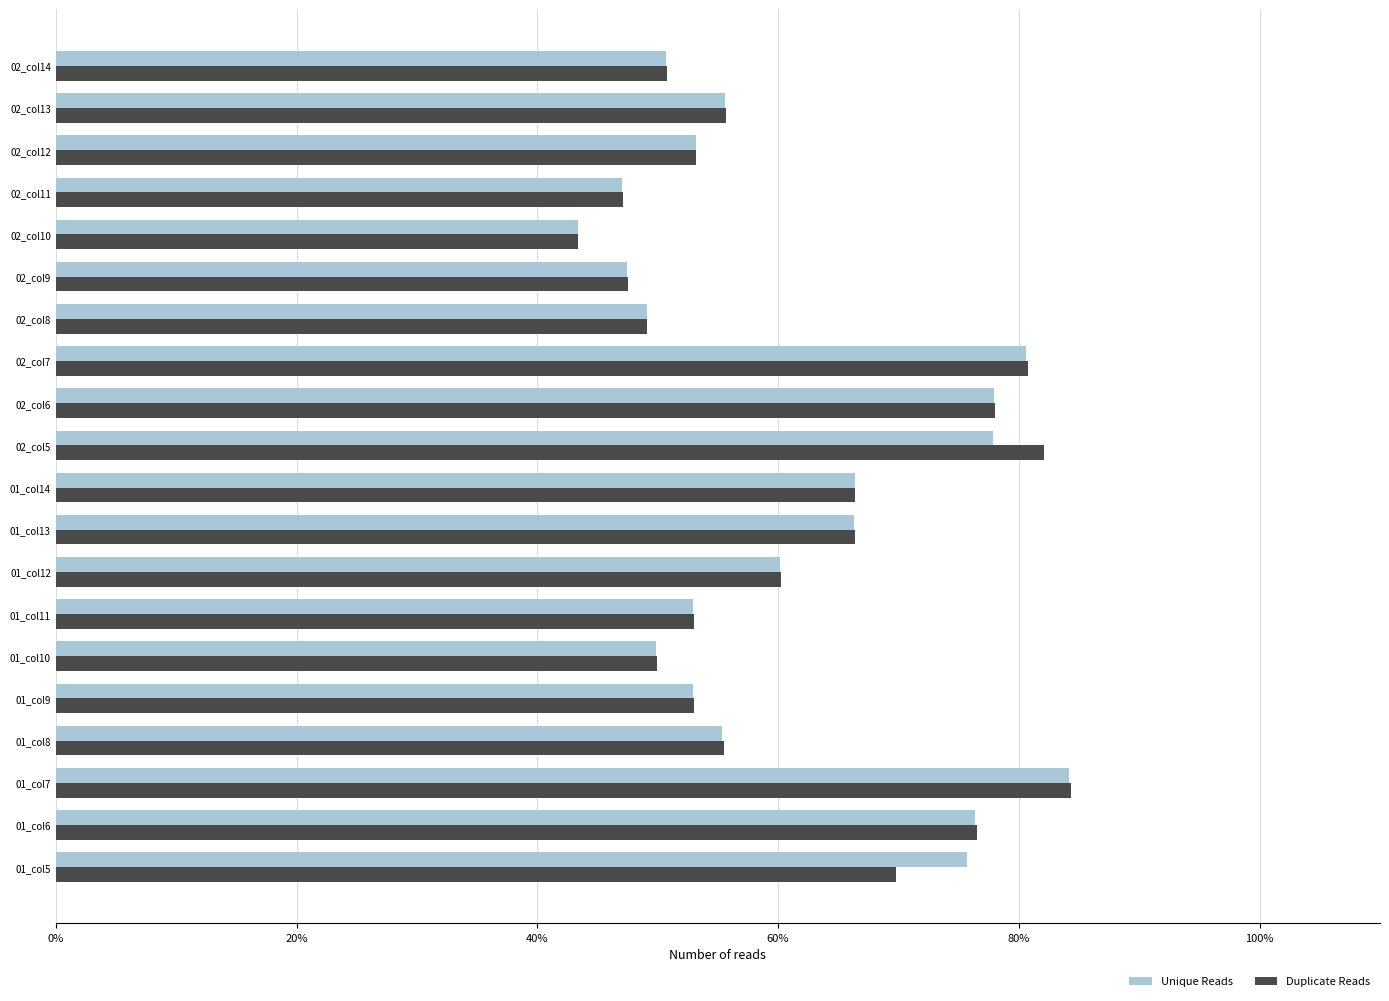

What is the difference between the Unique Reads values at 02_col6 and 01_col10?

28.0